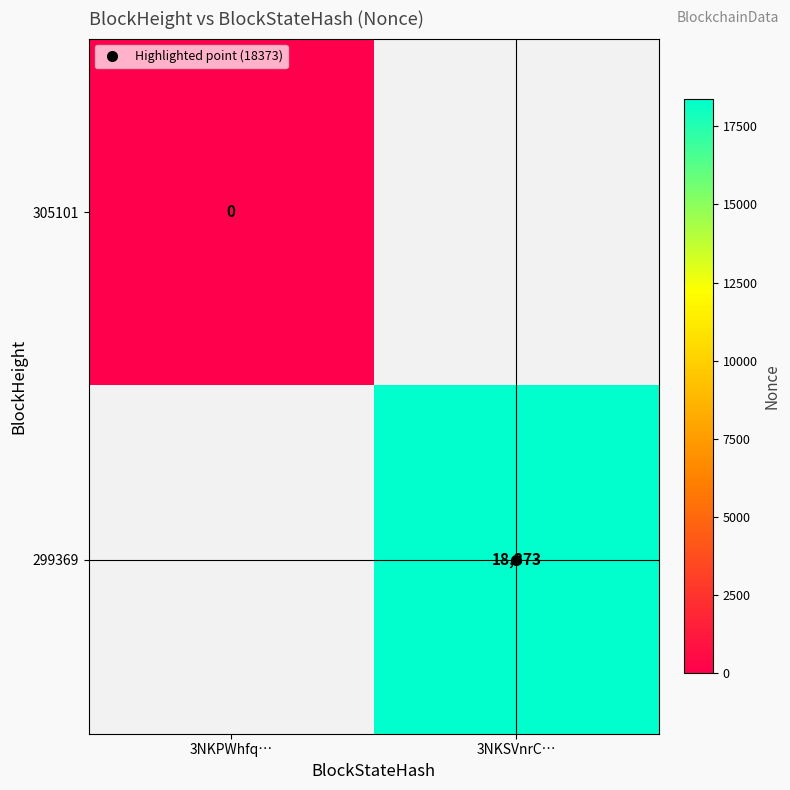

At how many categories does at least one series exceed 1209?

1